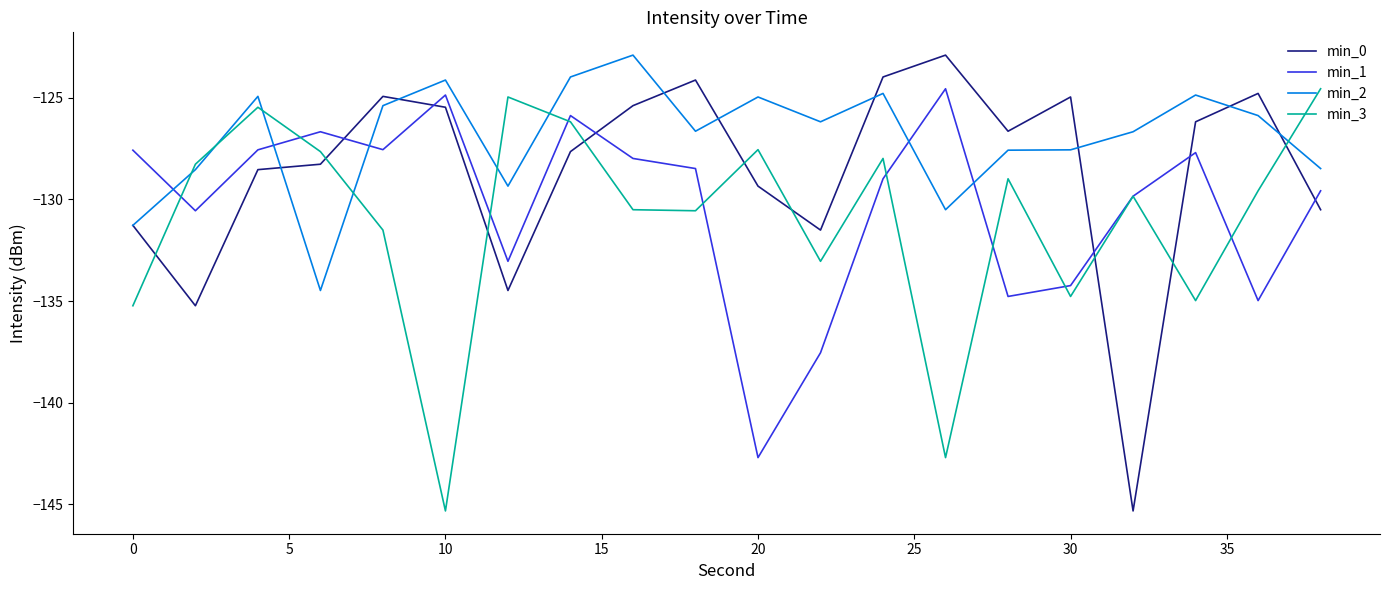

Which series has the widest spread of values?

min_0